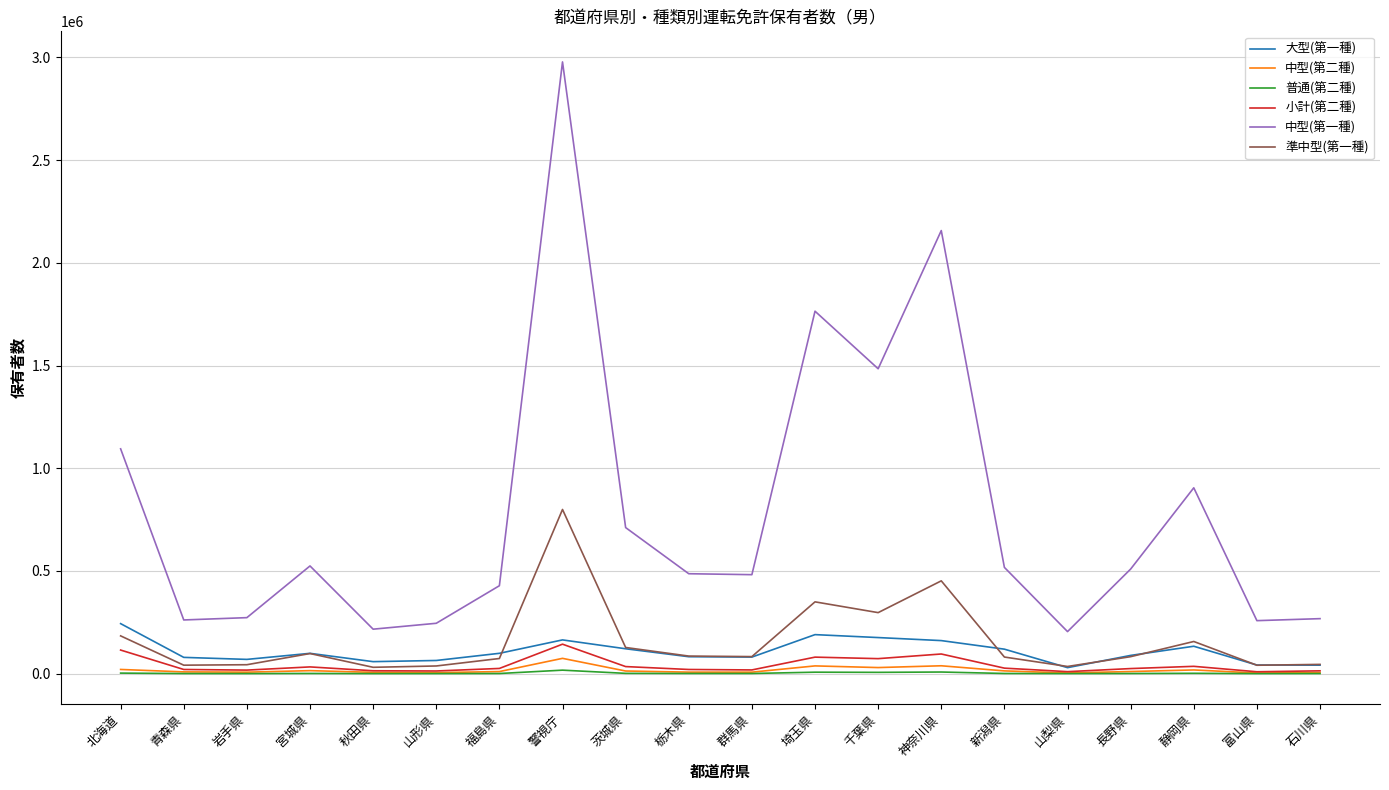

What is the sum of all 準中型(第一種) values?

3143083